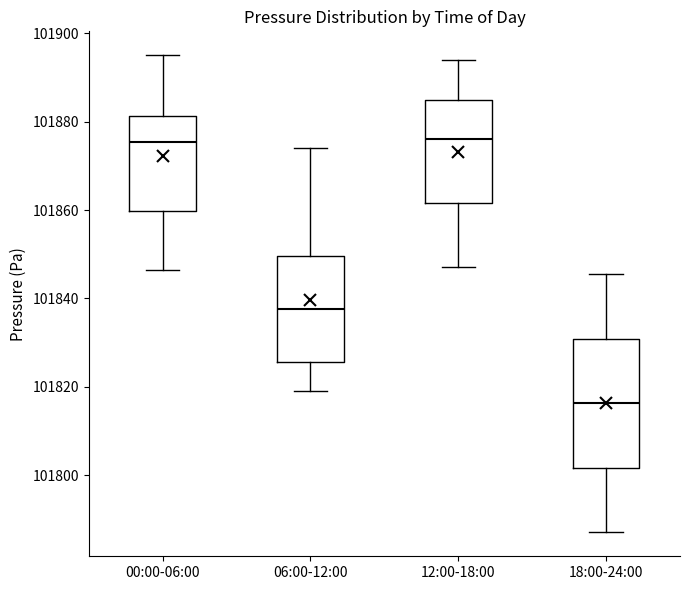

Reading left to right, read every box against the y-axis: the position of its median line, the range the box covers, and the ends of its whiskers. The values are not printed on the chart, so give them approximately, as read against the axis.

00:00-06:00: median 101876, box 101860 to 101882, whiskers 101846 to 101896
06:00-12:00: median 101838, box 101826 to 101850, whiskers 101820 to 101874
12:00-18:00: median 101876, box 101862 to 101884, whiskers 101848 to 101894
18:00-24:00: median 101816, box 101802 to 101830, whiskers 101788 to 101846